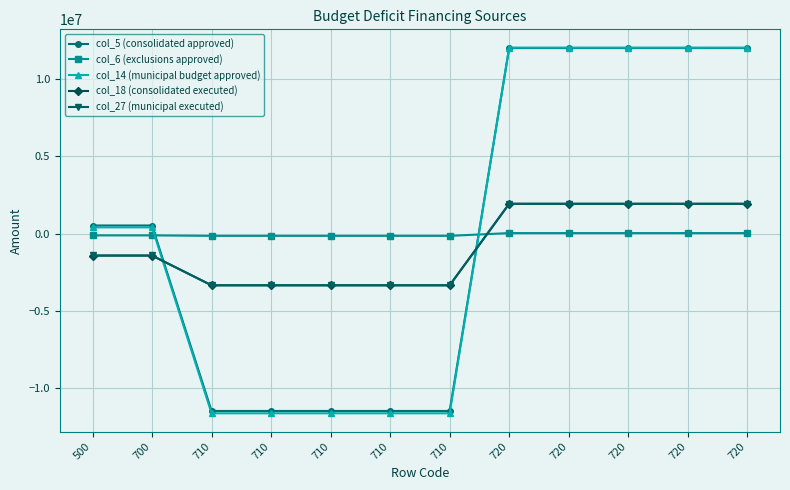

True or false: col_18 (consolidated executed) and col_6 (exclusions approved) intersect in this chart.

True